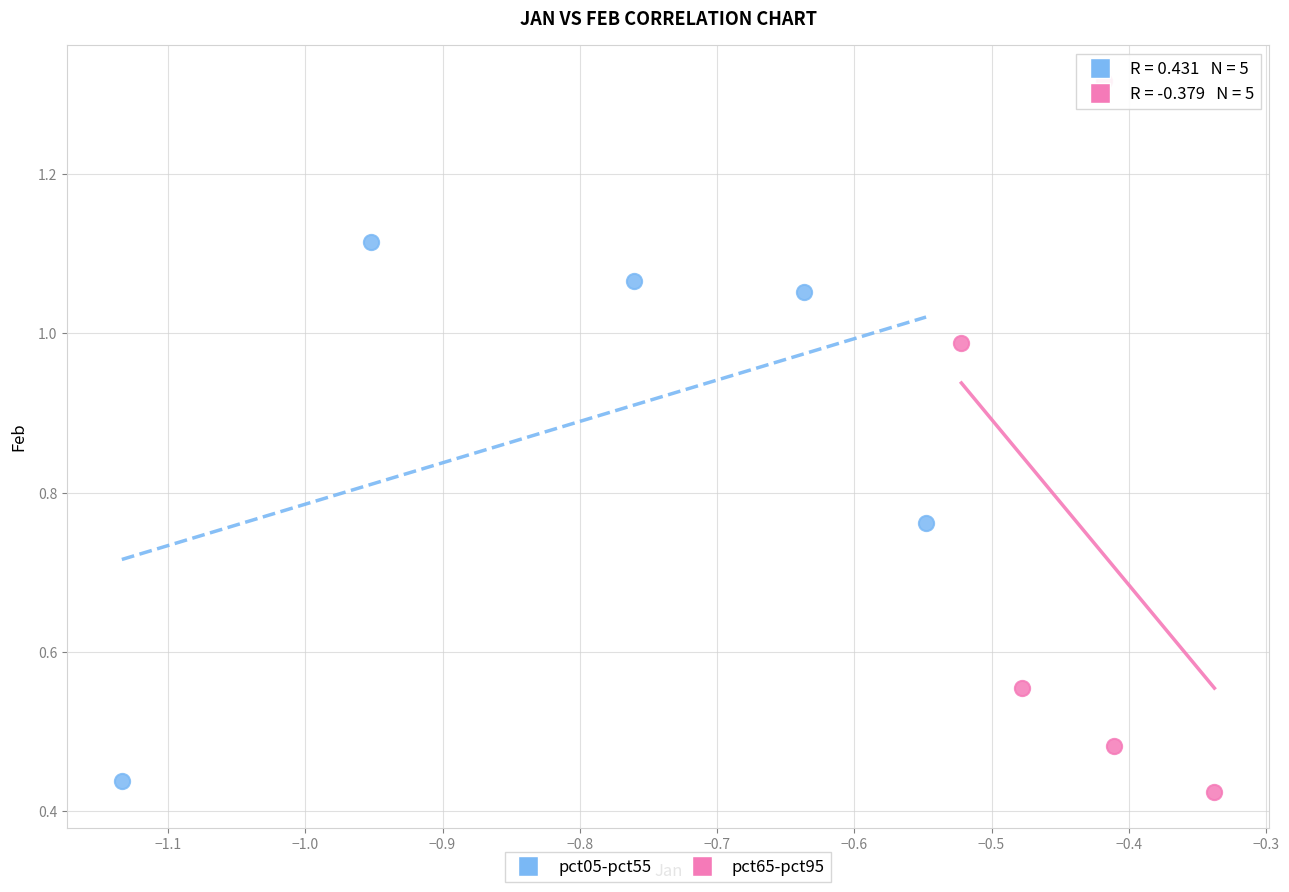

Which series has the largest Y range (max minus min)?

pct65-pct95